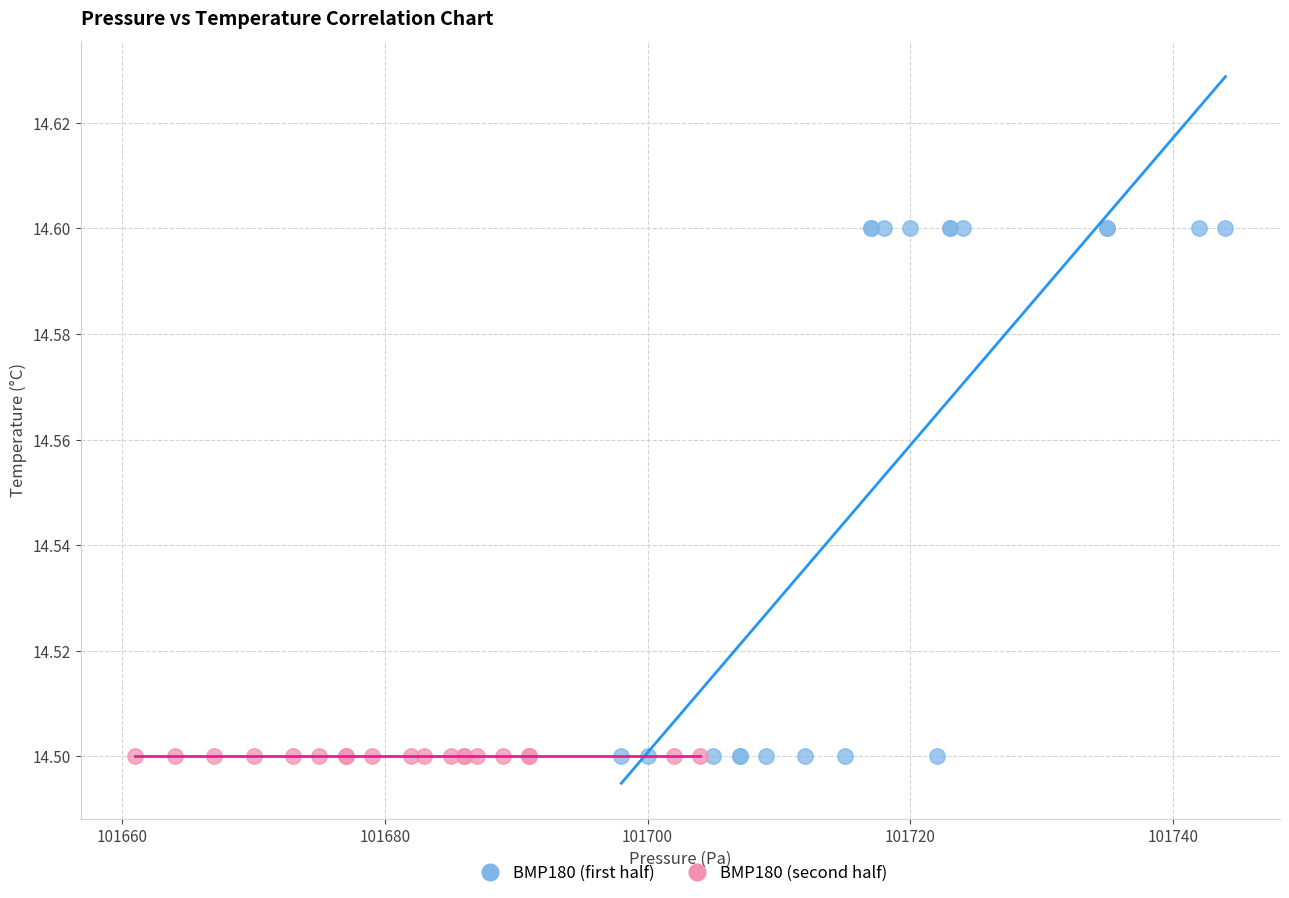

Which series reaches the maximum Y coordinate?

BMP180 (first half)